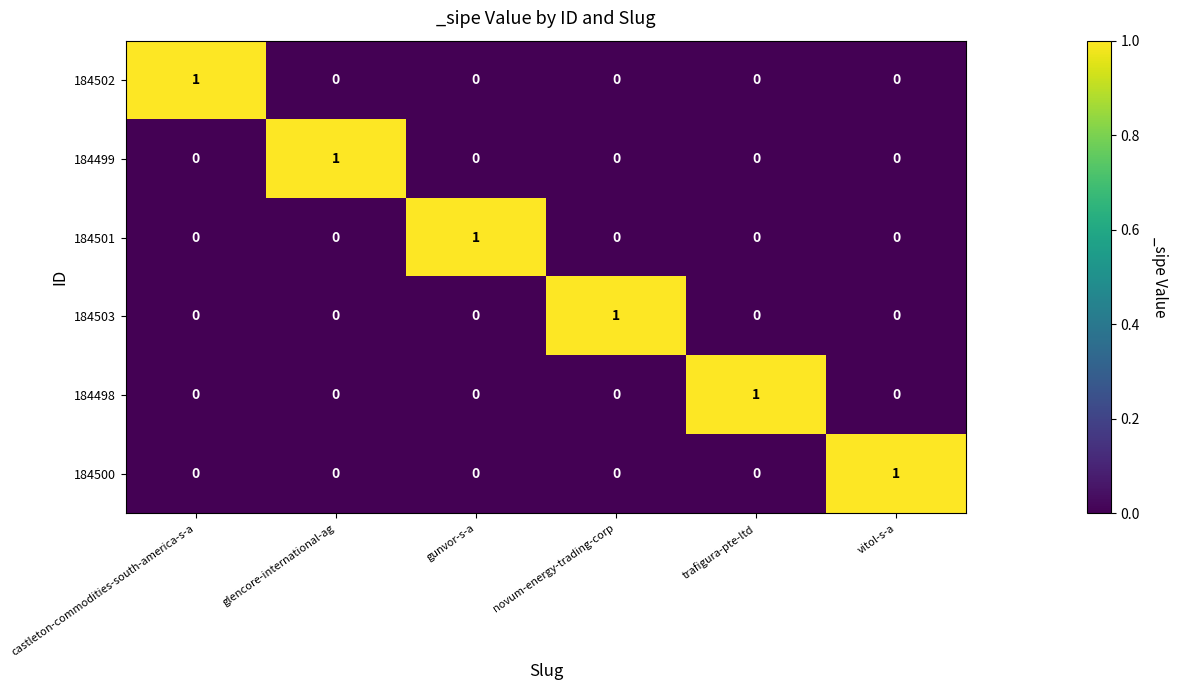

At how many categories does at least one series exceed 0?

6